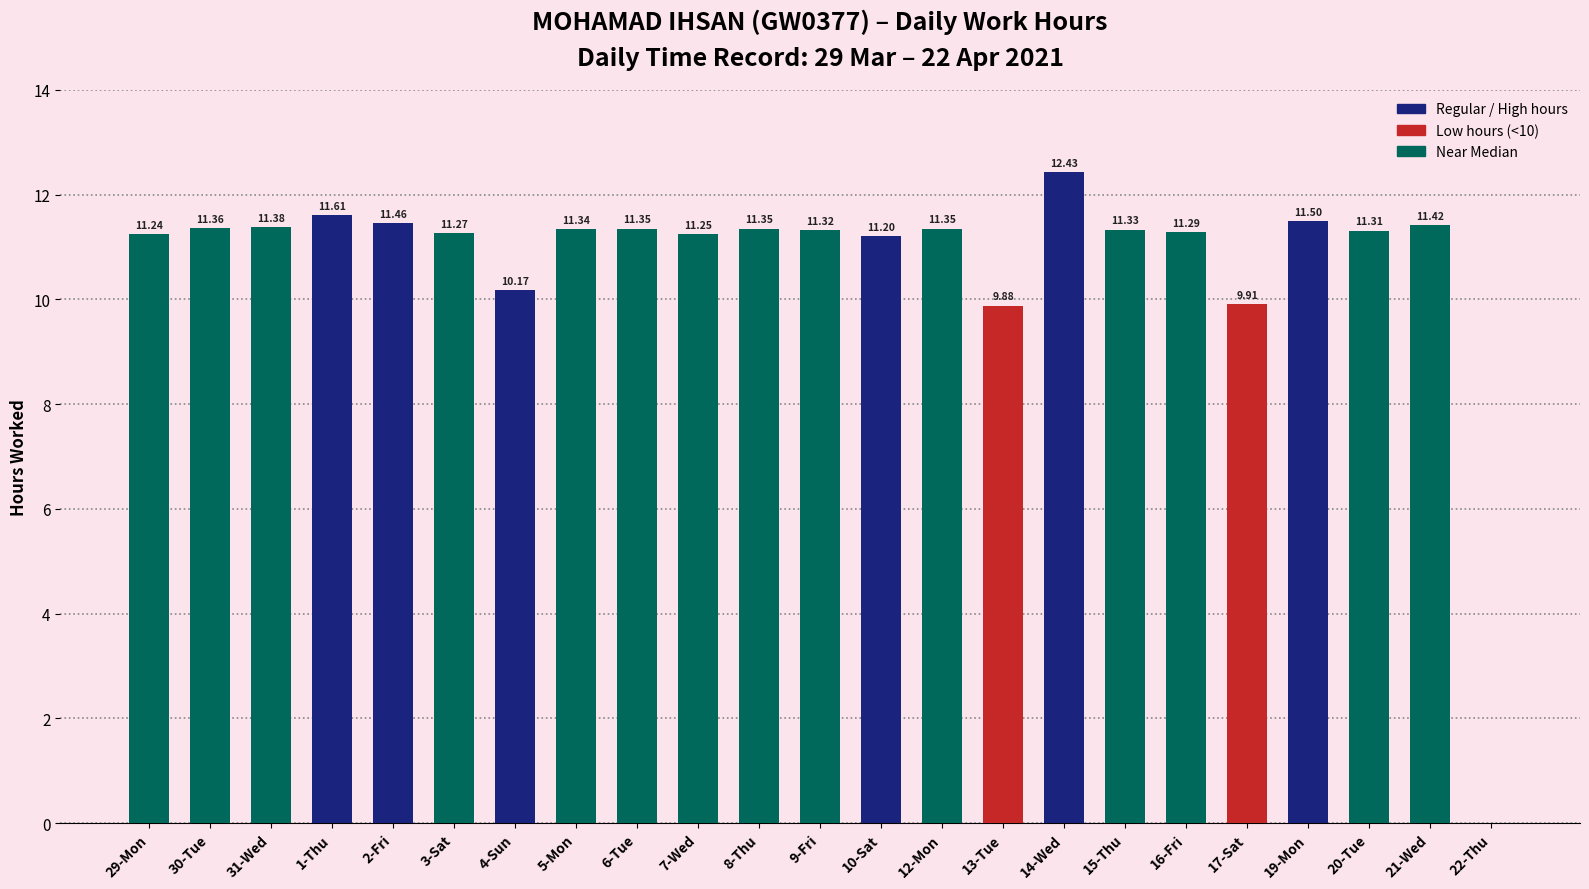

What is the sum of the values at 12-Mon and 19-Mon?

22.9